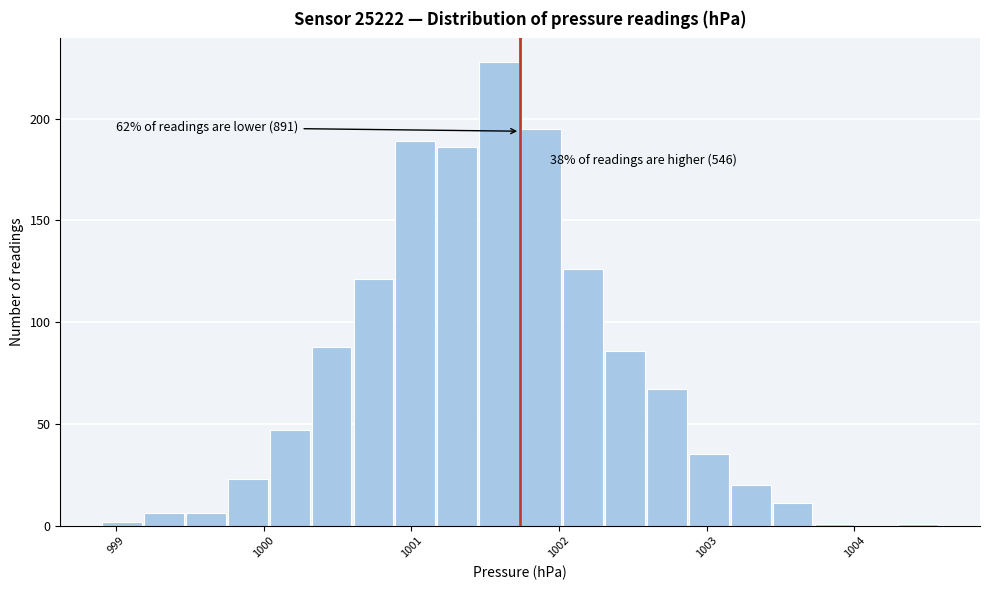

Around what value on the x-axis is the tallest bar? Give the approximate position of its centre, as read against the axis.

1001.6